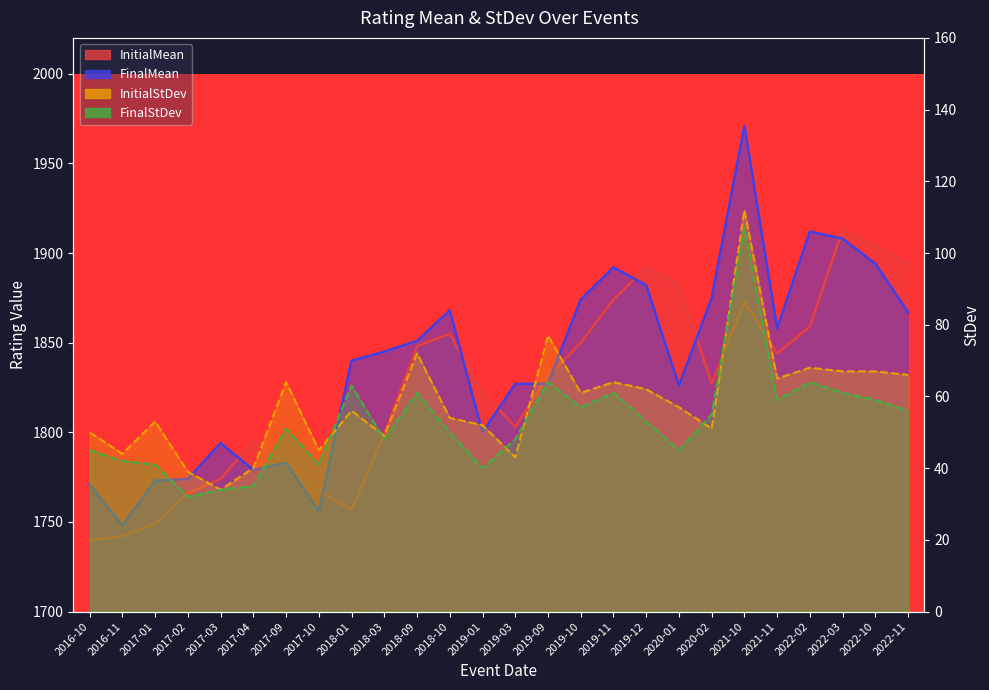

What is the sum of all InitialStDev values?

1512